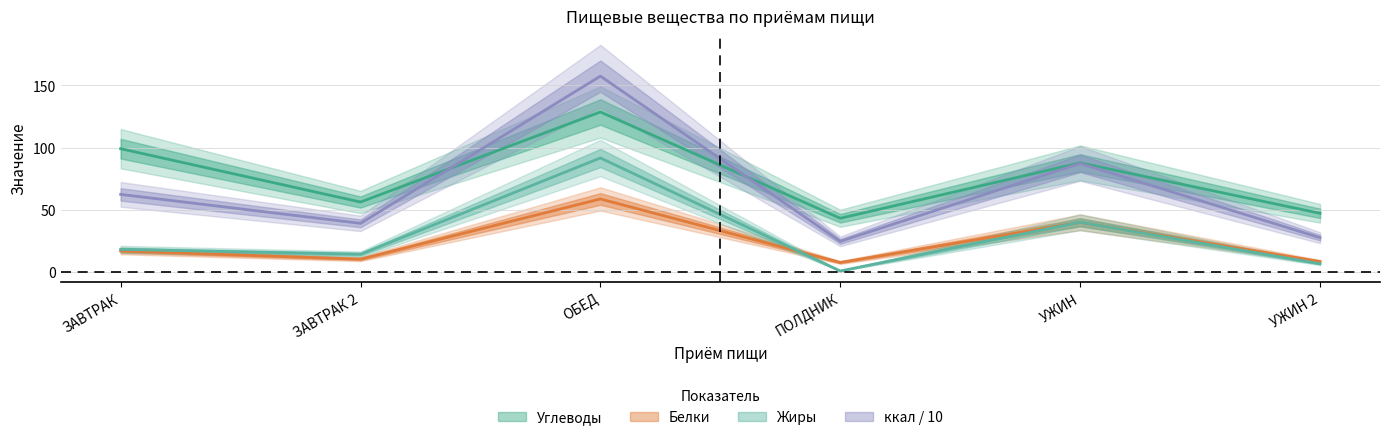

Between УЖИН 2 and ЗАВТРАК, which is larger?

ЗАВТРАК